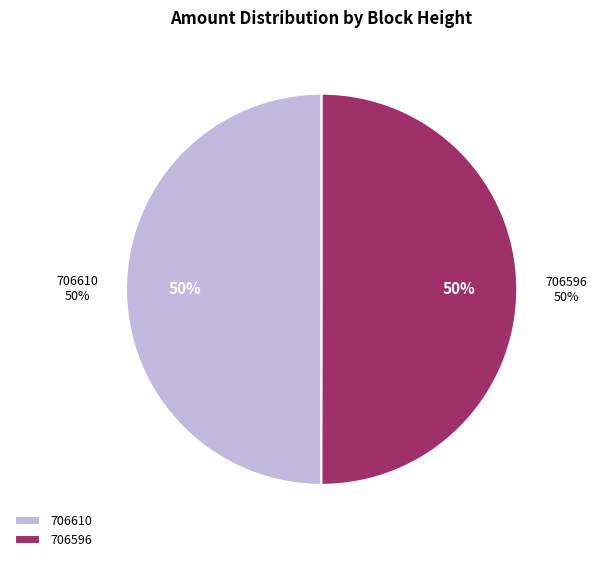

Rank the categories by value from highest to lowest.

706596, 706610